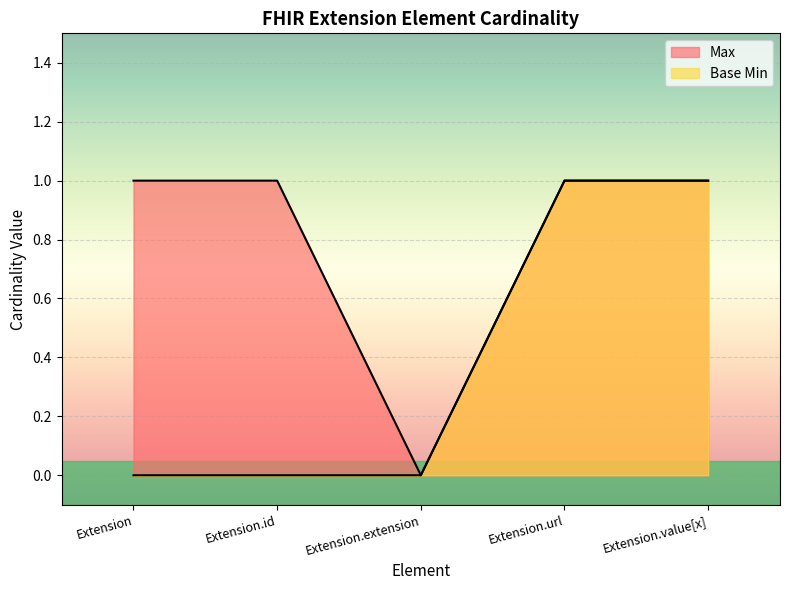

Reading left to right, extract all data points from this chart.

Max: Extension=1	Extension.id=1	Extension.extension=0	Extension.url=1	Extension.value[x]=1
Base Min: Extension=0	Extension.id=0	Extension.extension=0	Extension.url=1	Extension.value[x]=1